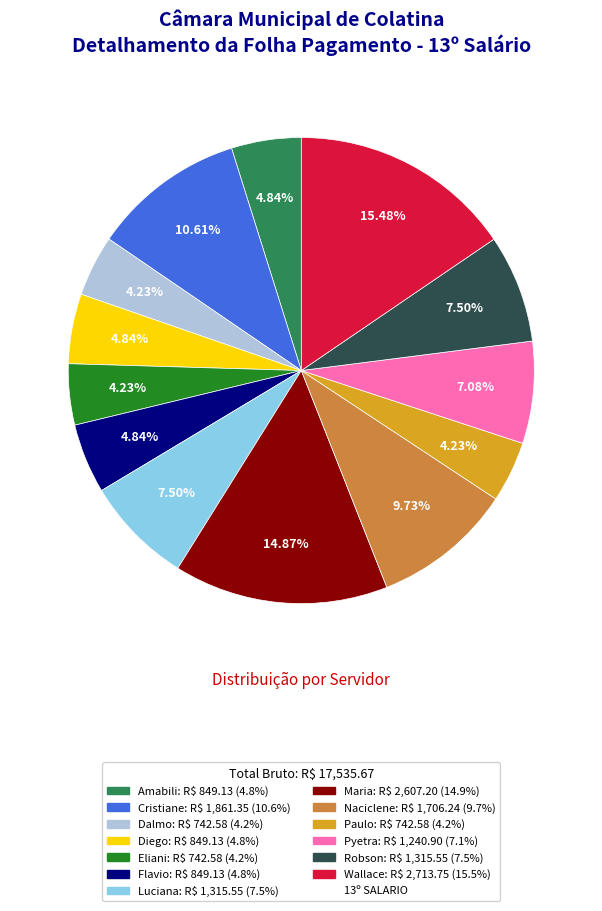

Count the number of slices in the pie.

13